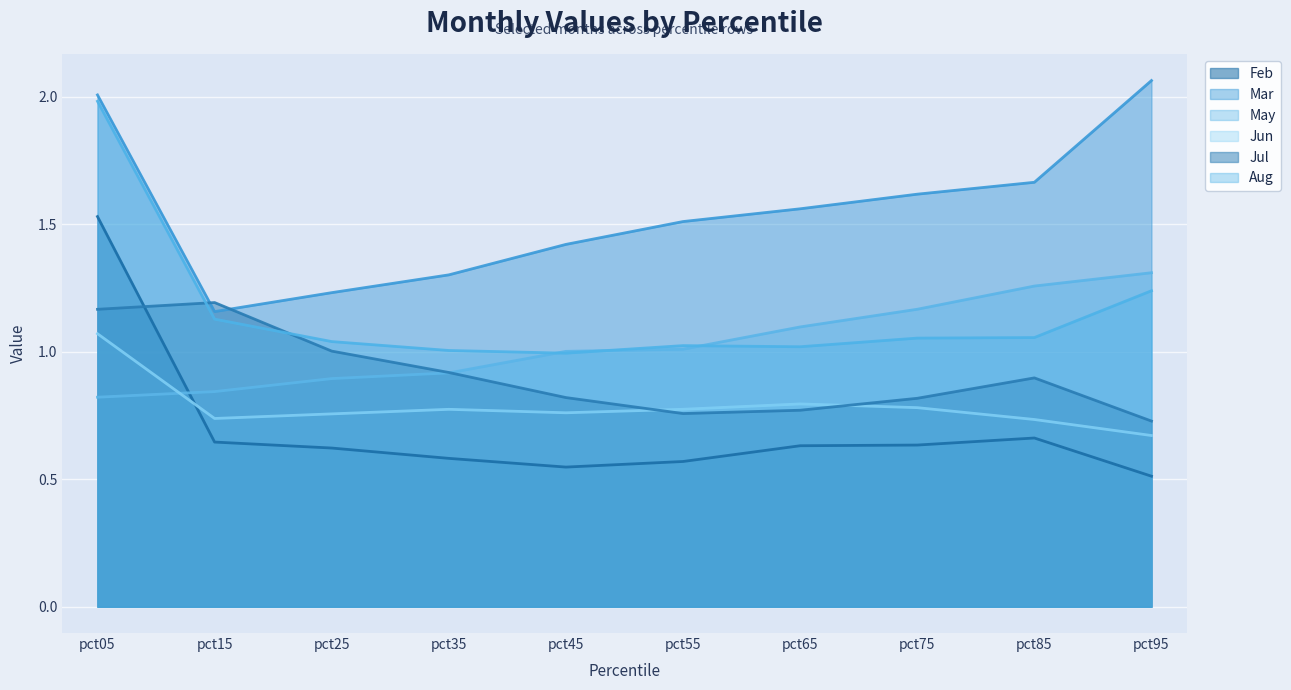

Count the number of data series in this chart.

6